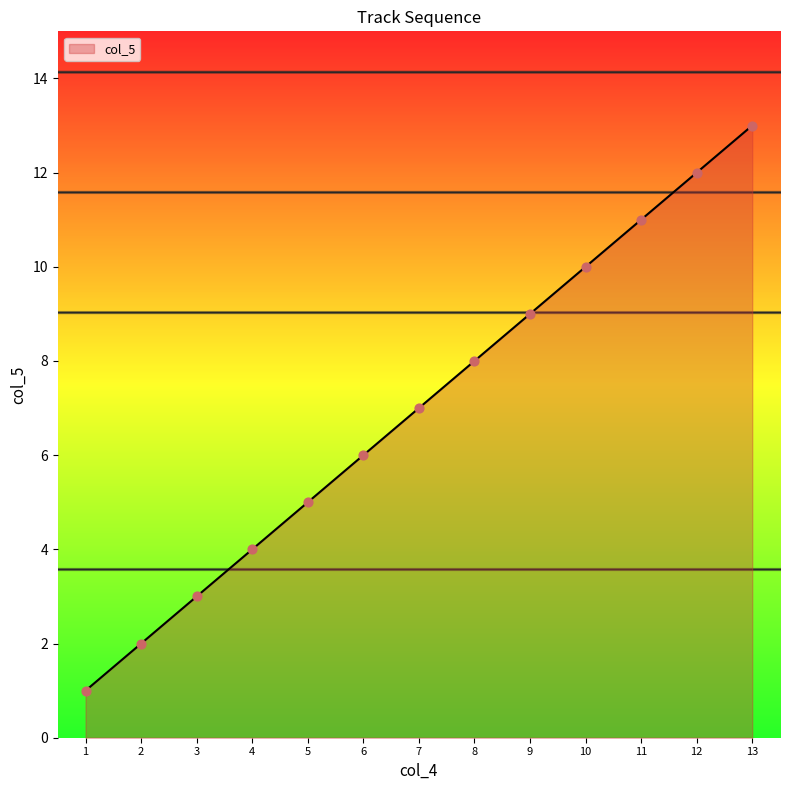

What is the change in value from 4 to 9?

+5